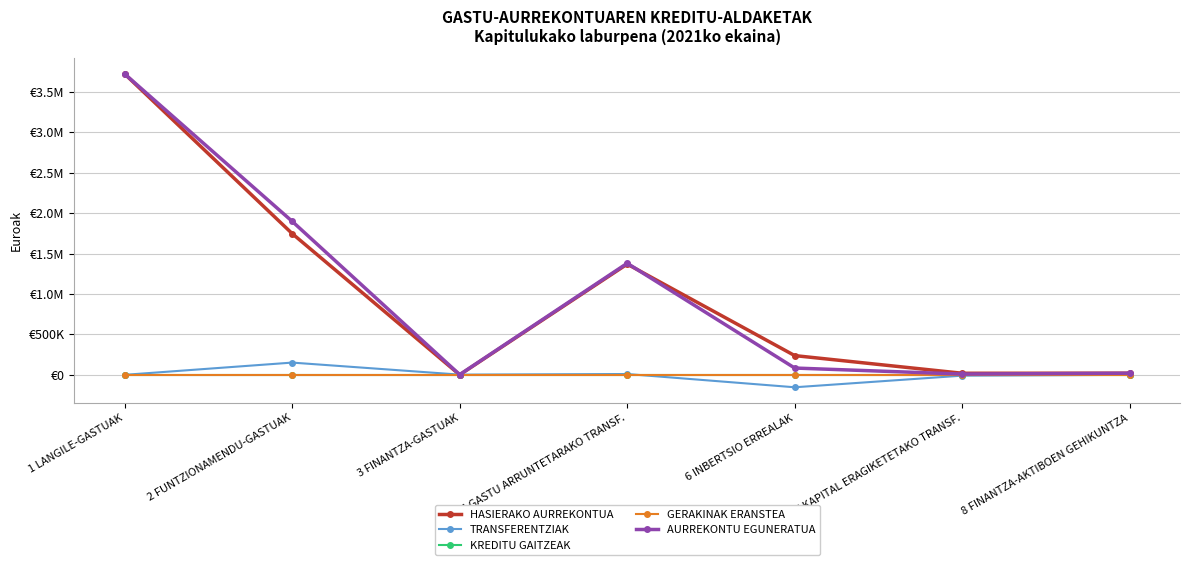

Reading left to right, extract all data points from this chart.

HASIERAKO AURREKONTUA: 3722605	1747583	300	1370173	237940	19399	20000
TRANSFERENTZIAK: 0	151440	2500	10071	-153940	-10071	0
KREDITU GAITZEAK: 0	0	0	0	0	0	0
GERAKINAK ERANSTEA: 0	0	0	0	0	0	0
AURREKONTU EGUNERATUA: 3722605	1899023	2800	1380244	84000	9328	20000